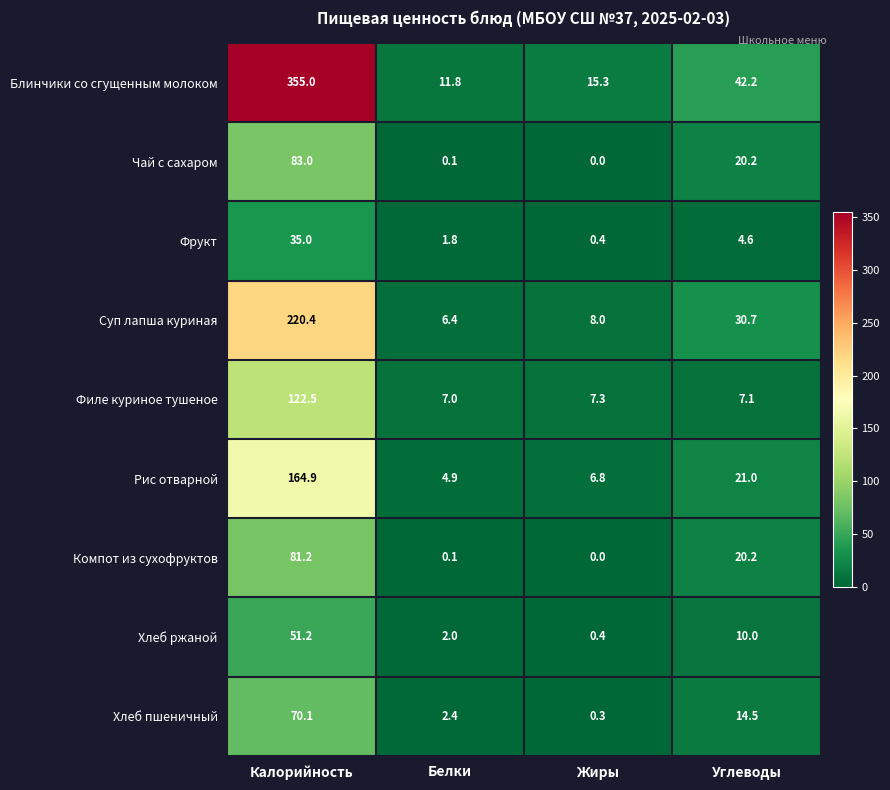

What is the difference between the second highest and minimum values in the Фрукт series?

4.2